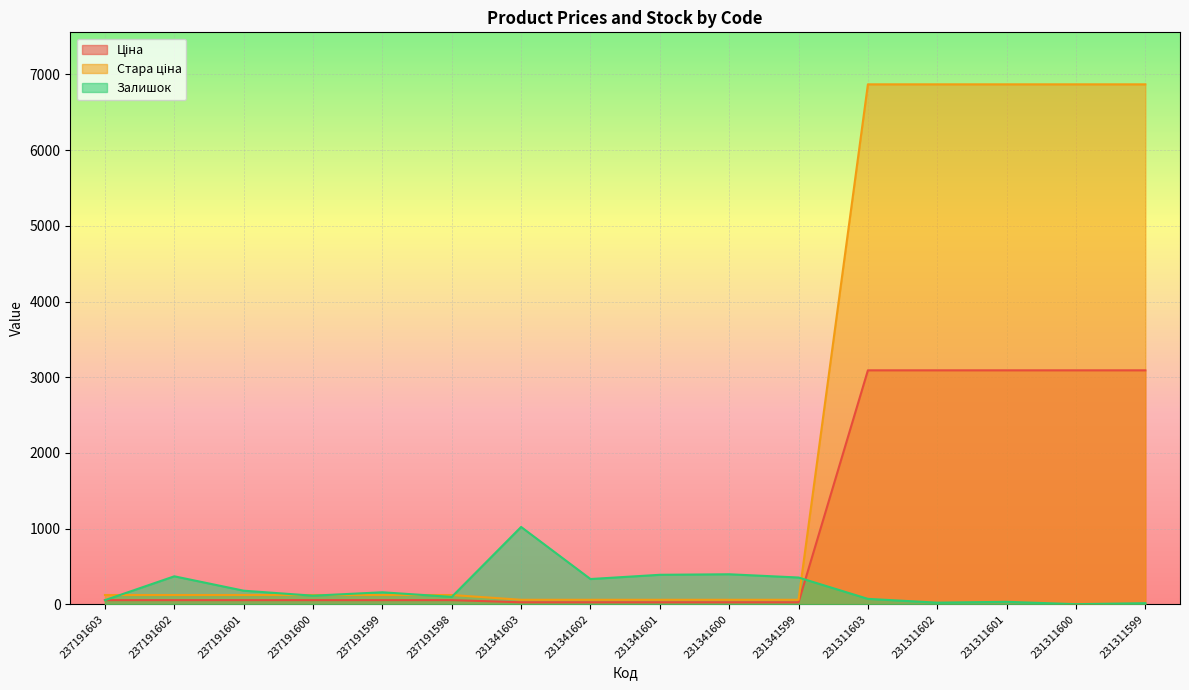

The value of Залишок at 231311599 is 22.9. True or false?

False